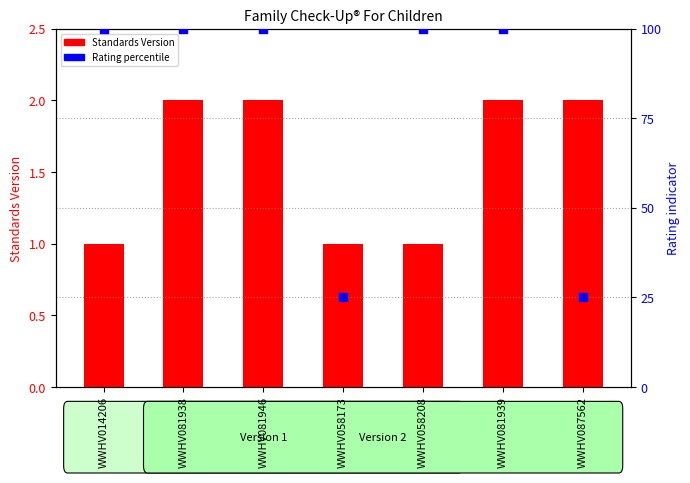

Which series has the largest total across all categories?

Rating percentile